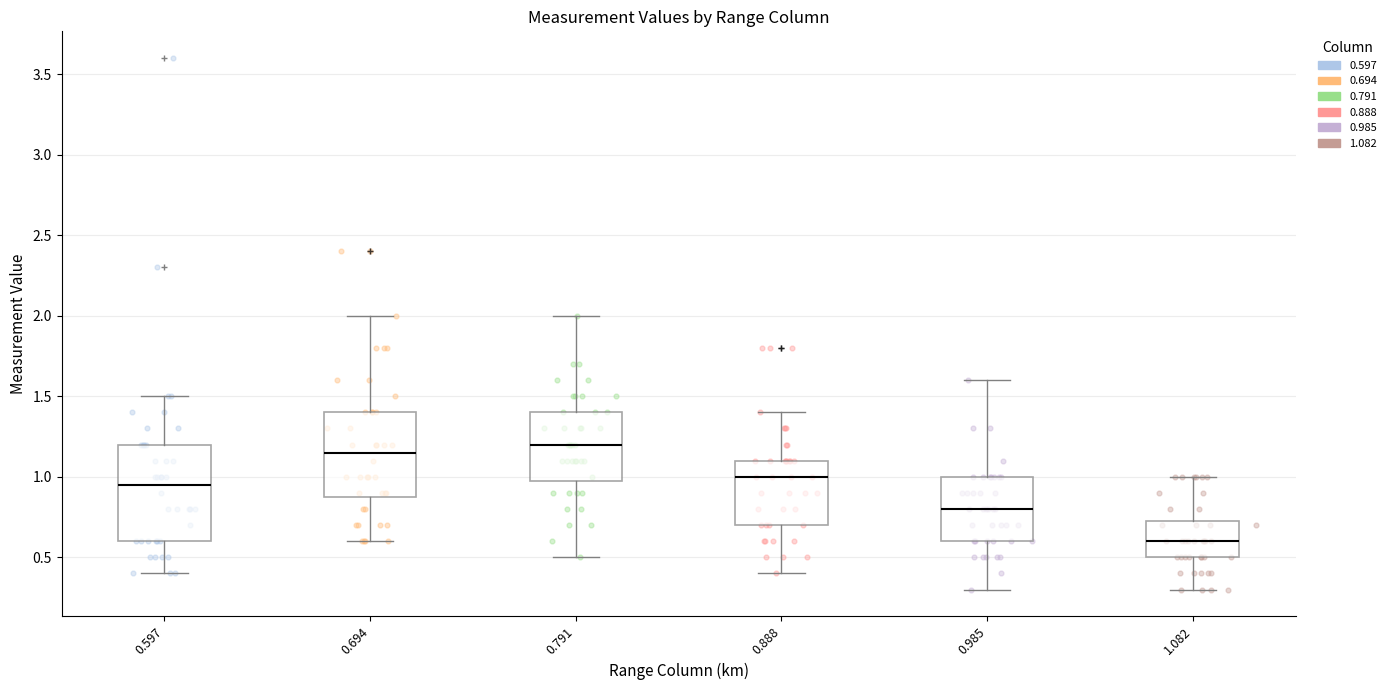

Reading left to right, transcribe this box plot: for each box, give where its median line is, the range the box spans, and where its two whiskers end, as read against the y-axis. The values are not printed on the chart, so give them approximately, as read against the axis.

0.597: median 0.95, box 0.60 to 1.20, whiskers 0.40 to 1.50
0.694: median 1.15, box 0.90 to 1.40, whiskers 0.60 to 2.00
0.791: median 1.20, box 1.00 to 1.40, whiskers 0.50 to 2.00
0.888: median 1.00, box 0.70 to 1.10, whiskers 0.40 to 1.40
0.985: median 0.80, box 0.60 to 1.00, whiskers 0.30 to 1.60
1.082: median 0.60, box 0.50 to 0.75, whiskers 0.30 to 1.00